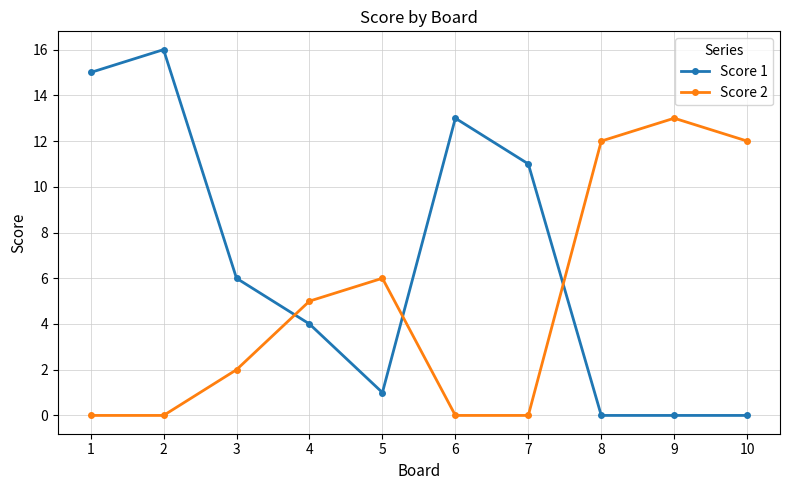

Is the value of Score 2 at 6 greater than the value of Score 1 at 4?

No